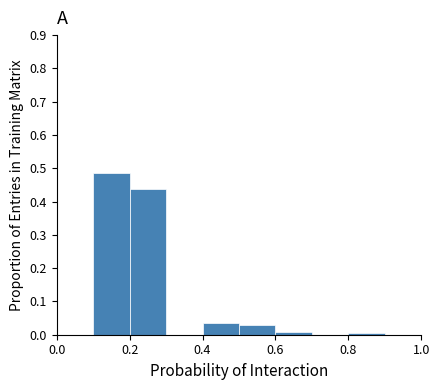

Reading left to right, list every bar in this chart as the range it spans on the x-axis followed by its height. The values are not printed on the chart, so give them approximately, as read against the axis.

0.0 to 0.1: 0
0.1 to 0.2: 0.49
0.2 to 0.3: 0.44
0.3 to 0.4: 0
0.4 to 0.5: 0.03
0.5 to 0.6: 0.03
0.6 to 0.7: under 0.01
0.7 to 0.8: 0
0.8 to 0.9: under 0.01
0.9 to 1.0: 0